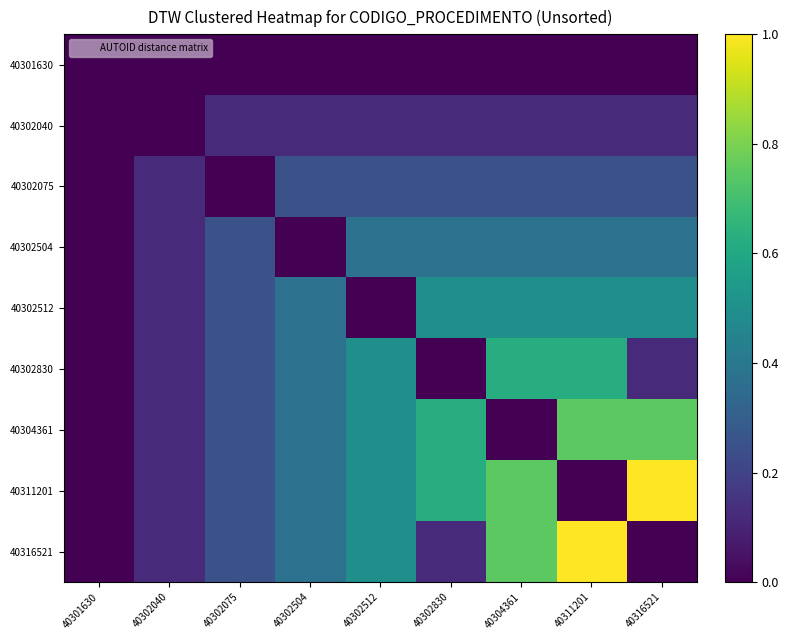

Reading right to left, transcribe all the data shown in this chart.

40301630: 40316521=0.0	40311201=0.0	40304361=0.0	40302830=0.0	40302512=0.0	40302504=0.0	40302075=0.0	40302040=0.0	40301630=0.0
40302040: 40316521=0.1	40311201=0.1	40304361=0.1	40302830=0.1	40302512=0.1	40302504=0.1	40302075=0.1	40302040=0.0	40301630=0.0
40302075: 40316521=0.2	40311201=0.2	40304361=0.2	40302830=0.2	40302512=0.2	40302504=0.2	40302075=0.0	40302040=0.1	40301630=0.0
40302504: 40316521=0.4	40311201=0.4	40304361=0.4	40302830=0.4	40302512=0.4	40302504=0.0	40302075=0.2	40302040=0.1	40301630=0.0
40302512: 40316521=0.5	40311201=0.5	40304361=0.5	40302830=0.5	40302512=0.0	40302504=0.4	40302075=0.2	40302040=0.1	40301630=0.0
40302830: 40316521=0.1	40311201=0.6	40304361=0.6	40302830=0.0	40302512=0.5	40302504=0.4	40302075=0.2	40302040=0.1	40301630=0.0
40304361: 40316521=0.7	40311201=0.7	40304361=0.0	40302830=0.6	40302512=0.5	40302504=0.4	40302075=0.2	40302040=0.1	40301630=0.0
40311201: 40316521=1.0	40311201=0.0	40304361=0.7	40302830=0.6	40302512=0.5	40302504=0.4	40302075=0.2	40302040=0.1	40301630=0.0
40316521: 40316521=0.0	40311201=1.0	40304361=0.7	40302830=0.1	40302512=0.5	40302504=0.4	40302075=0.2	40302040=0.1	40301630=0.0